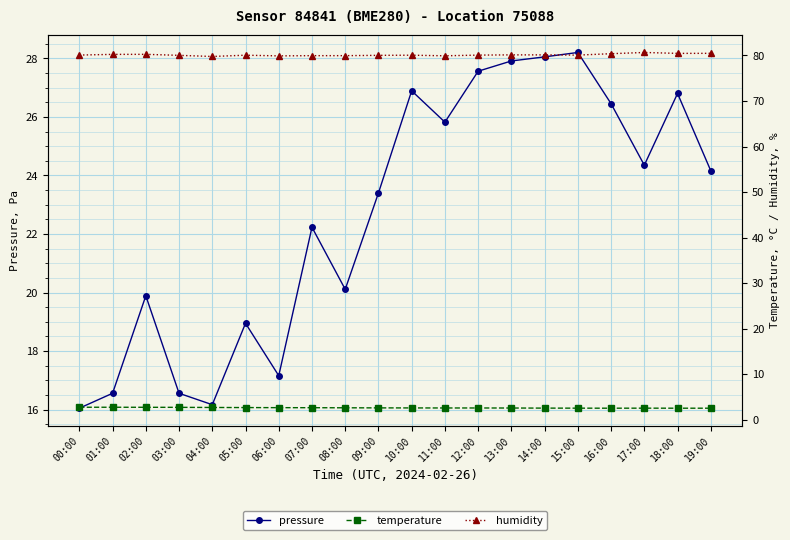

What is the maximum value for humidity?

80.7